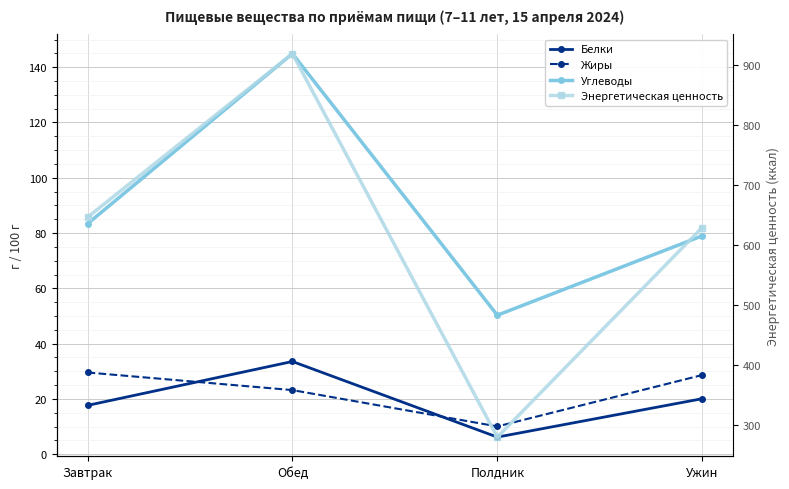

How many intersections are there between Белки and Жиры?

2